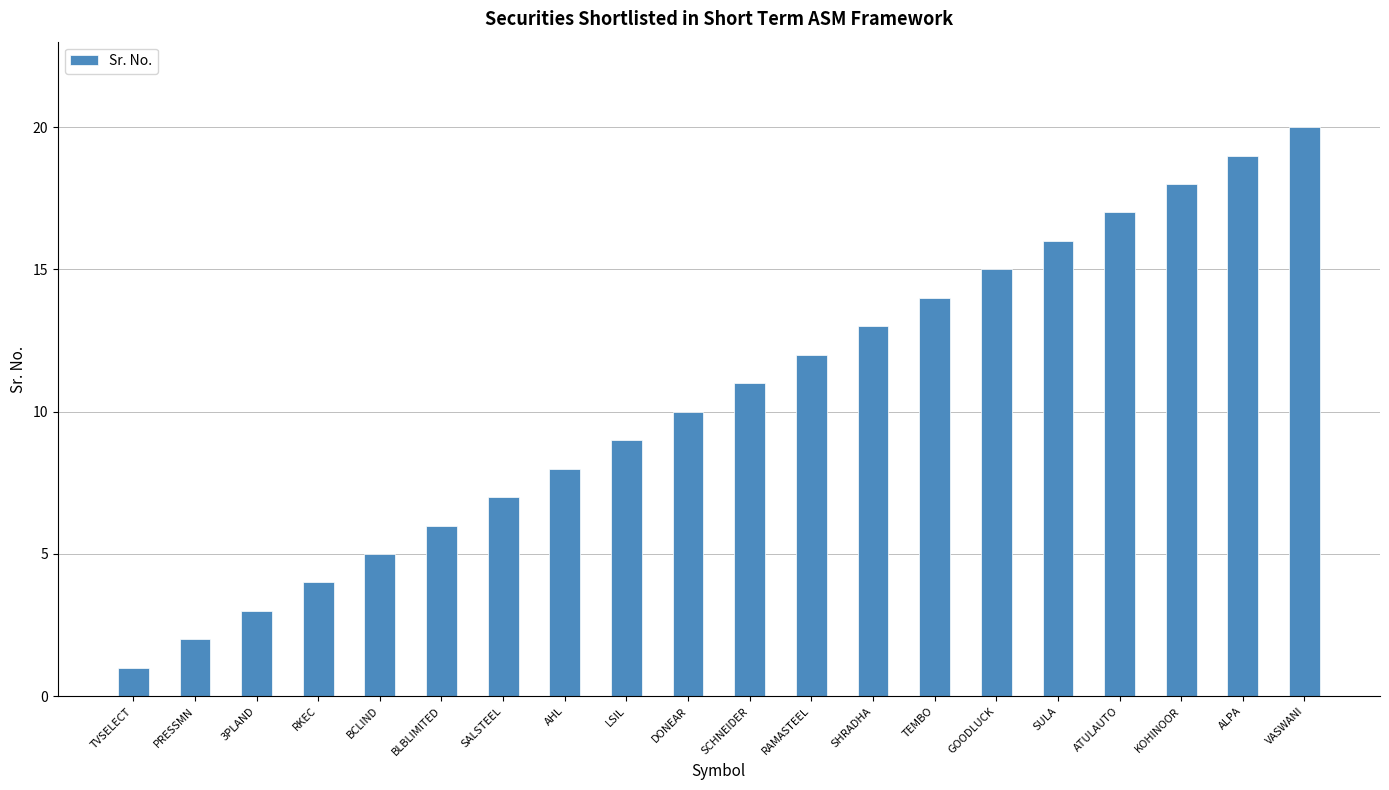

Reading right to left, transcribe all the data shown in this chart.

VASWANI=20	ALPA=19	KOHINOOR=18	ATULAUTO=17	SULA=16	GOODLUCK=15	TEMBO=14	SHRADHA=13	RAMASTEEL=12	SCHNEIDER=11	DONEAR=10	LSIL=9	AHL=8	SALSTEEL=7	BLBLIMITED=6	BCLIND=5	RKEC=4	3PLAND=3	PRESSMN=2	TVSELECT=1